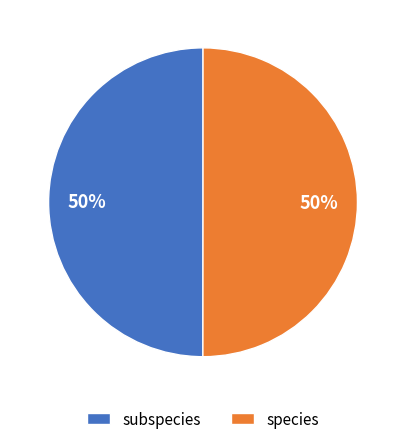

Count the number of slices in the pie.

2